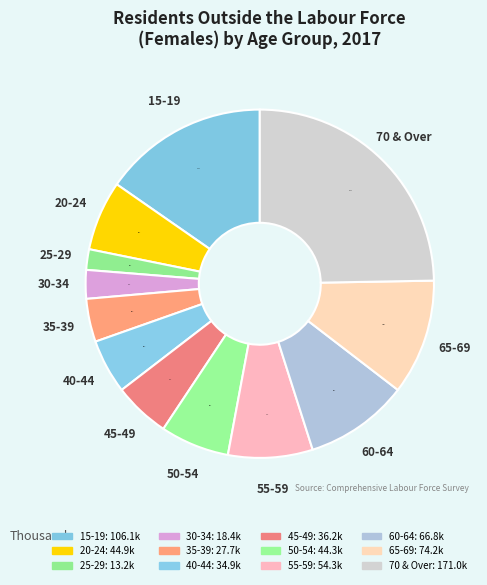

What is the smallest slice in the pie chart?

25-29